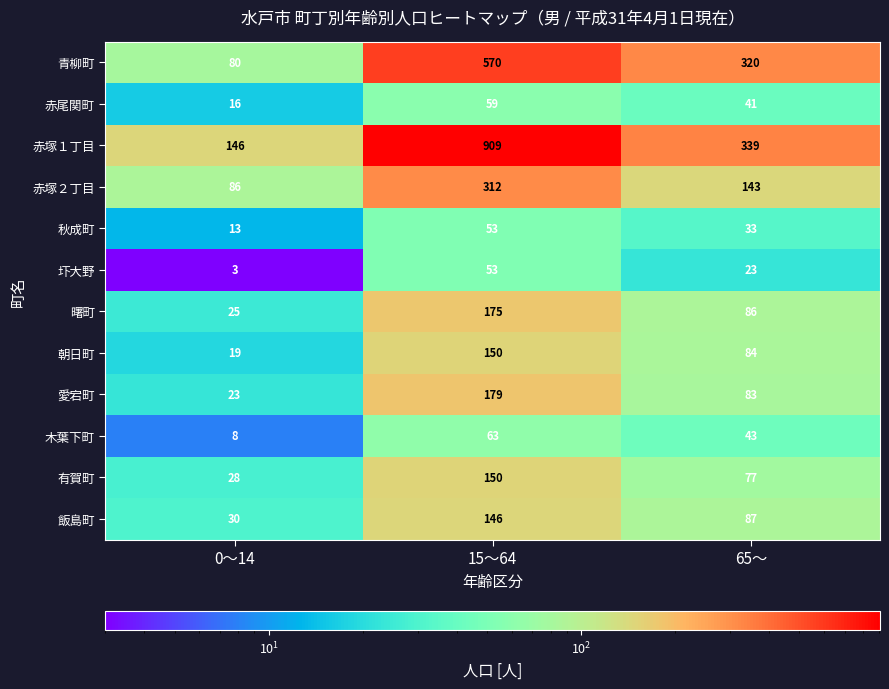

Is it true that 飯島町 equals 30 at 0～14?

True